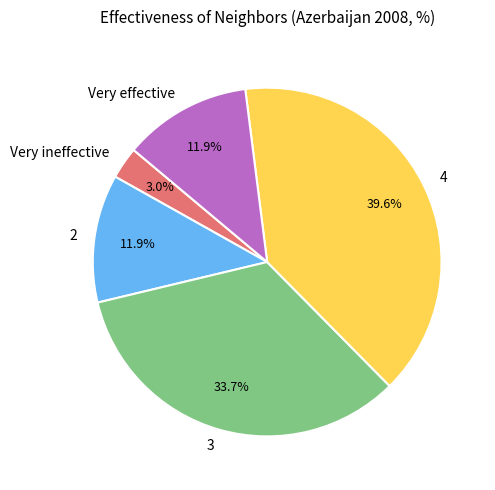

To the nearest percent, what portion does 3 represent?

34%